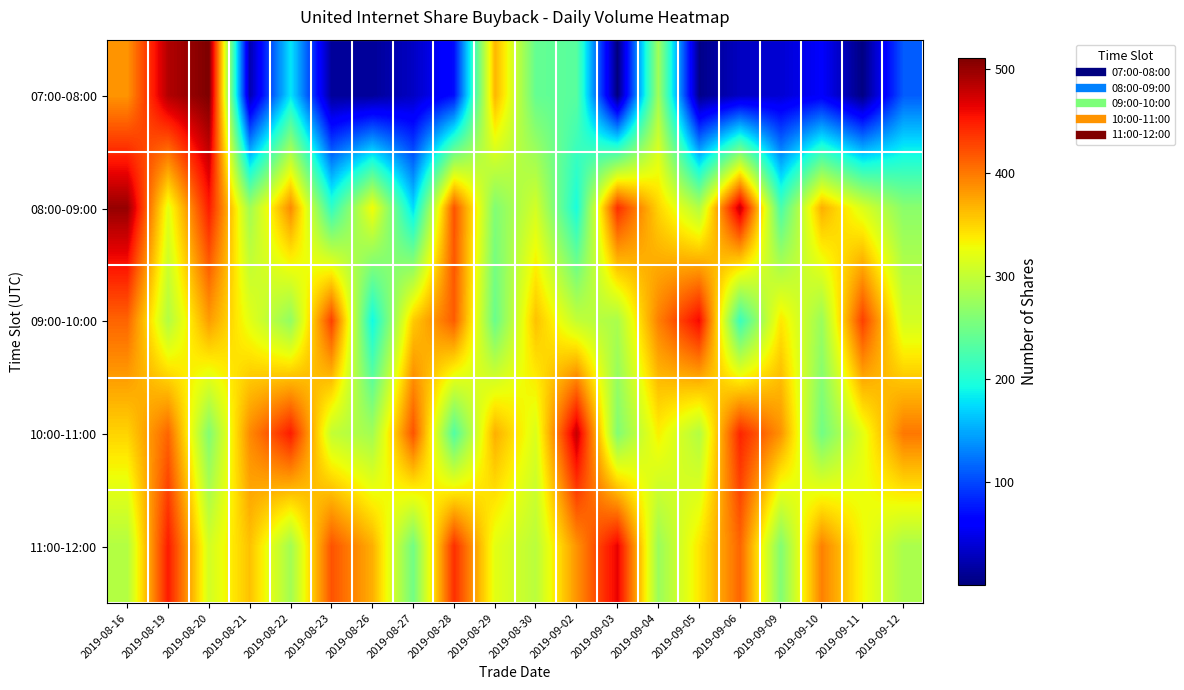

What is the difference between the highest and lowest values at 2019-09-06?

449